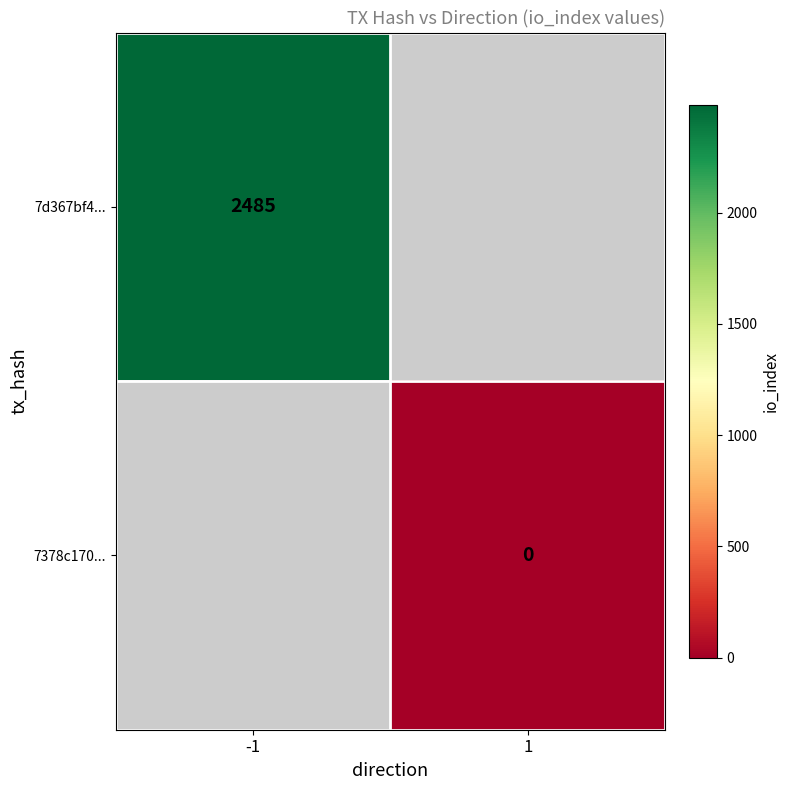

How many series are shown in this chart?

2